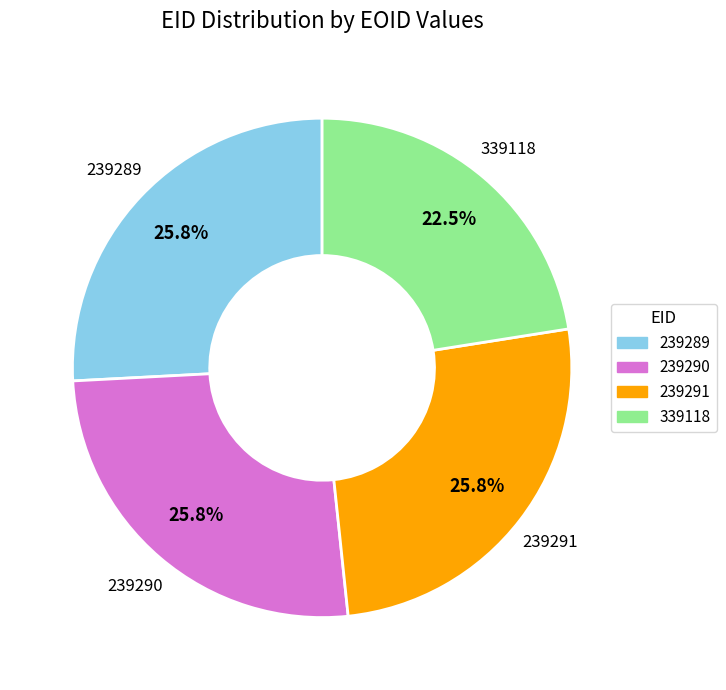

How many segments does this pie chart have?

4